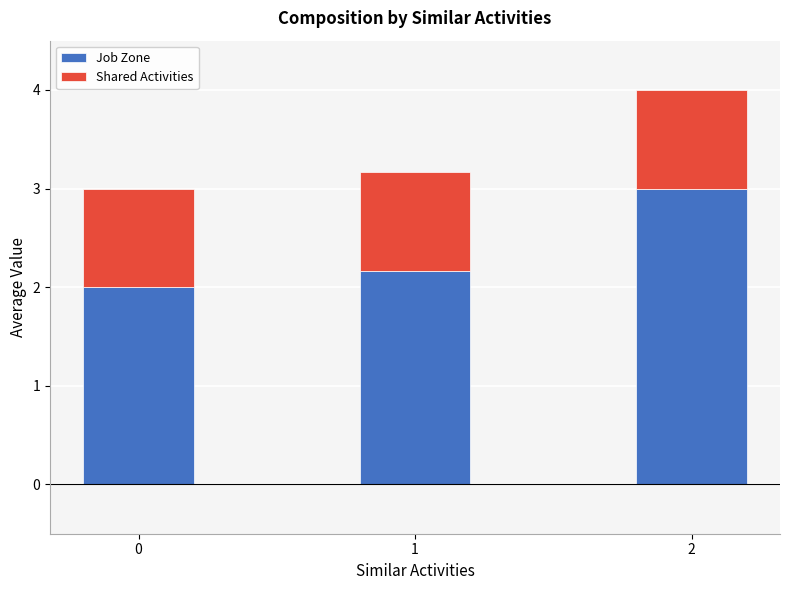

What is the total value across all series at 2?

4.0